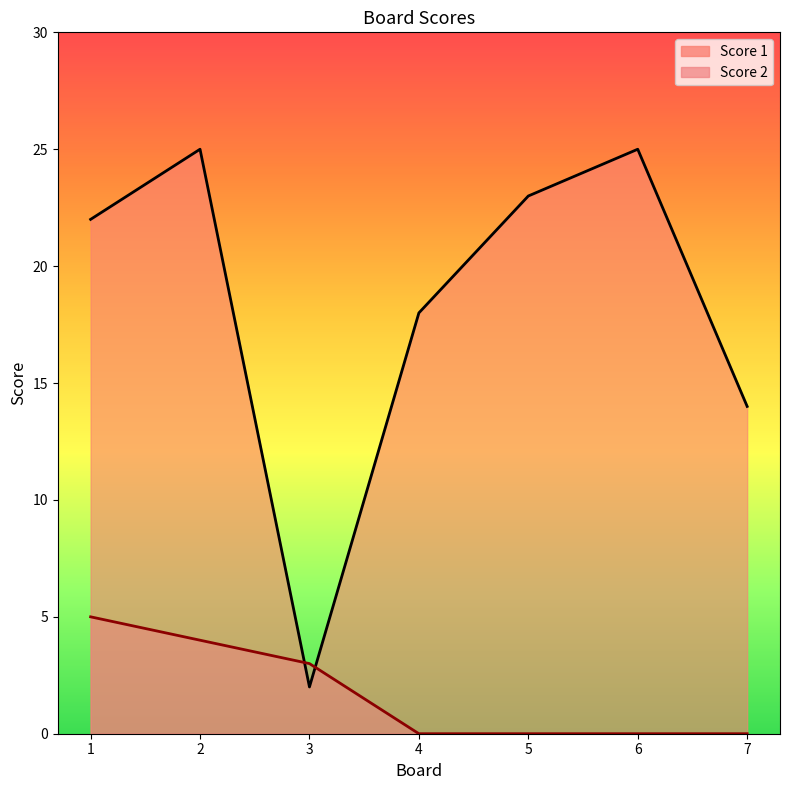

List the series in order of their peak value, lowest first.

Score 2, Score 1